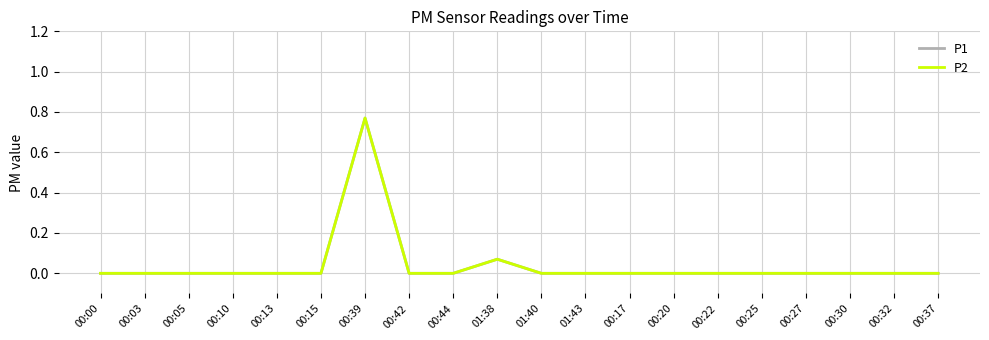

At which label is P2 closest to 0?

00:00